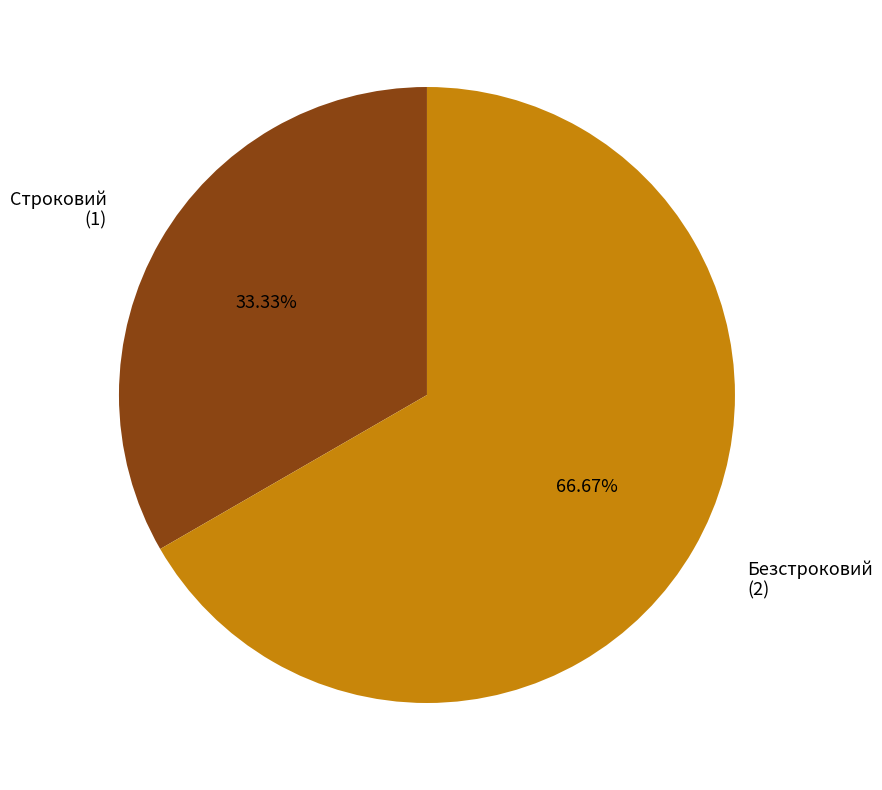

What is the smallest slice in the pie chart?

Строковий